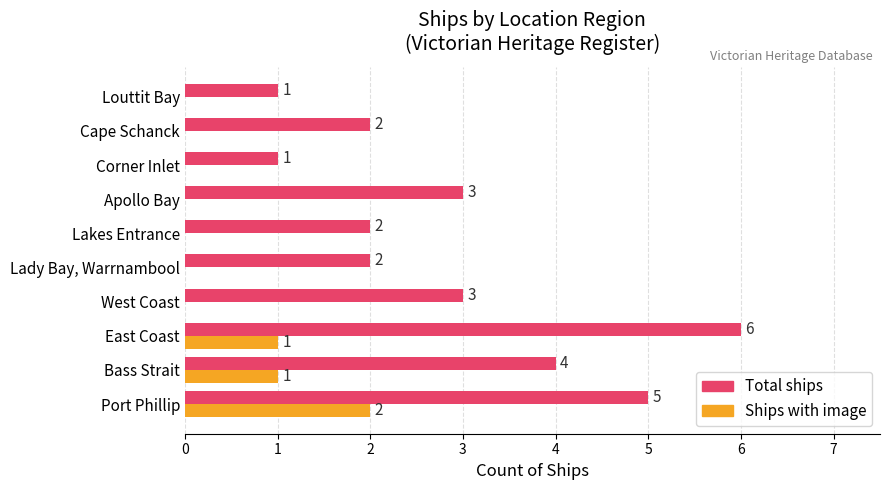

How many positive values does the Ships with image series have?

3